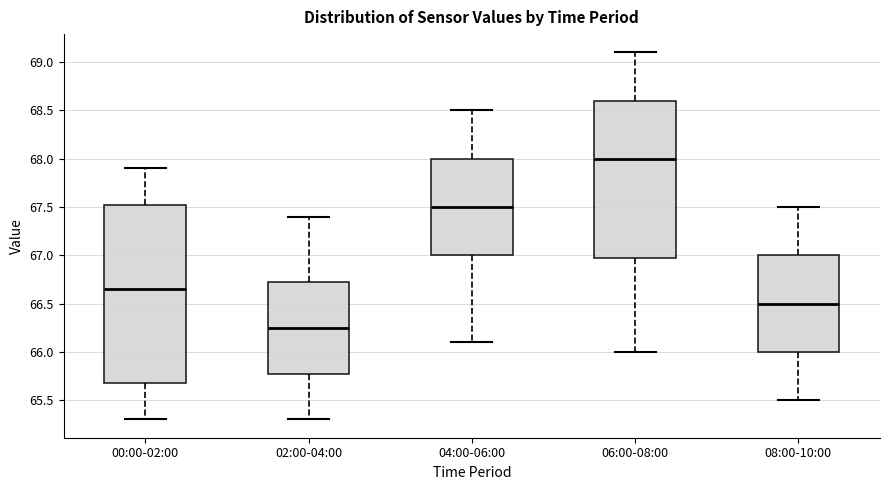

Which box is the tallest, from its lower edge to its upper edge?

00:00-02:00